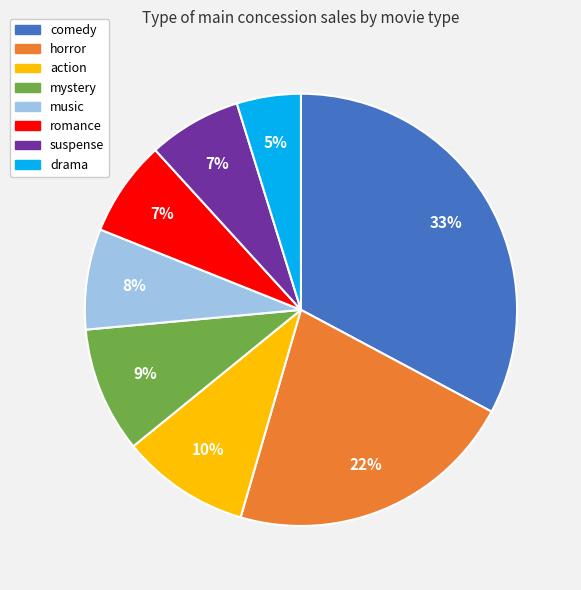

Between drama and mystery, which is larger?

mystery